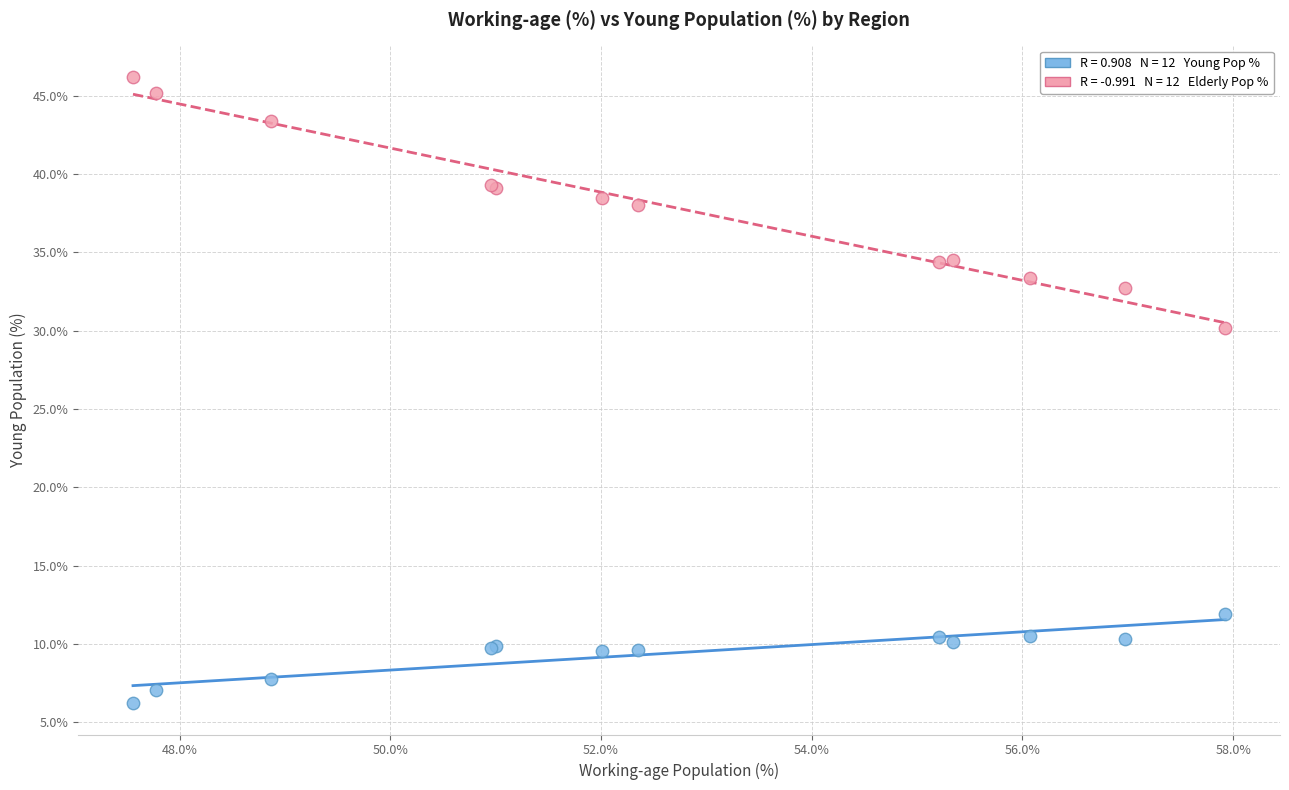

Across all series, what Y value is closest to 26?

30.2